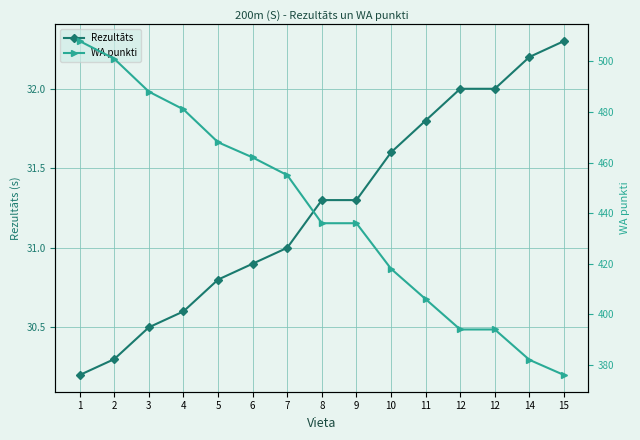

What is the difference between the WA punkti values at 5 and 11?

62.0